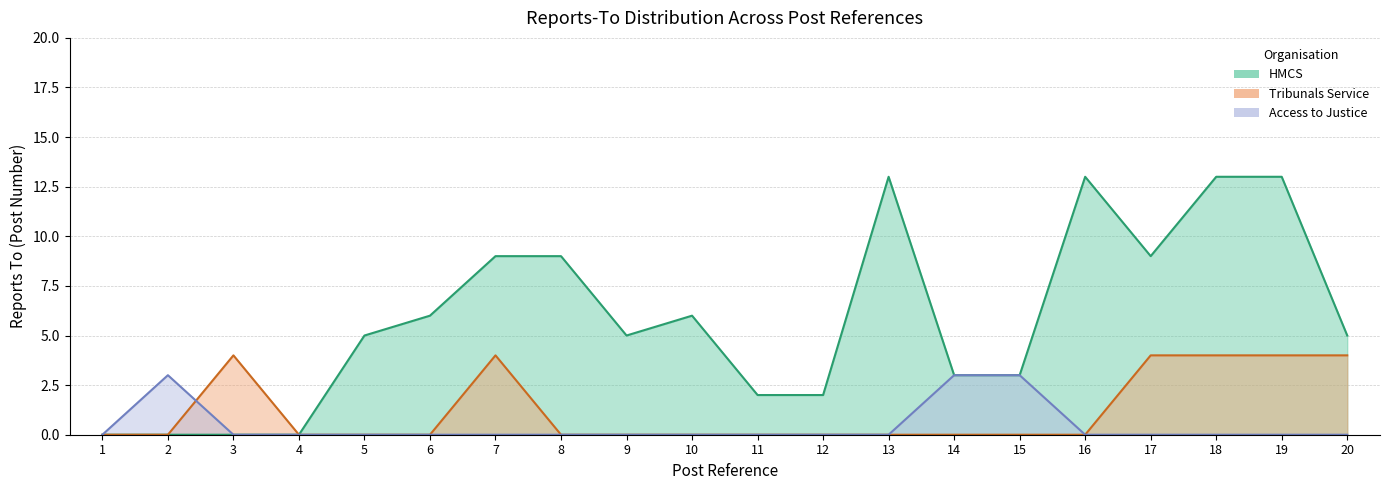

True or false: HMCS and Access to Justice cross at least once.

False